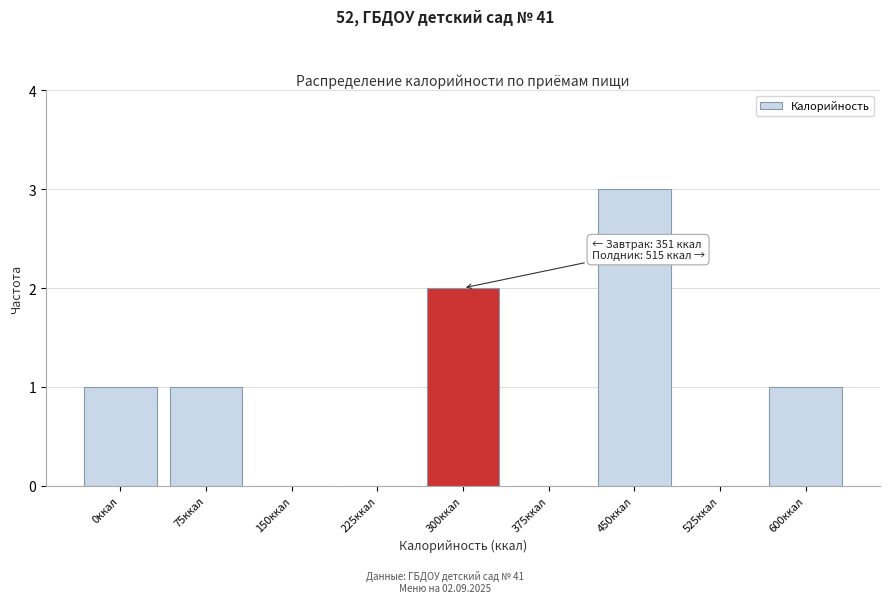

Reading left to right, extract all data points from this chart.

0ккал=1	75ккал=1	150ккал=0	225ккал=0	300ккал=2	375ккал=0	450ккал=3	525ккал=0	600ккал=1